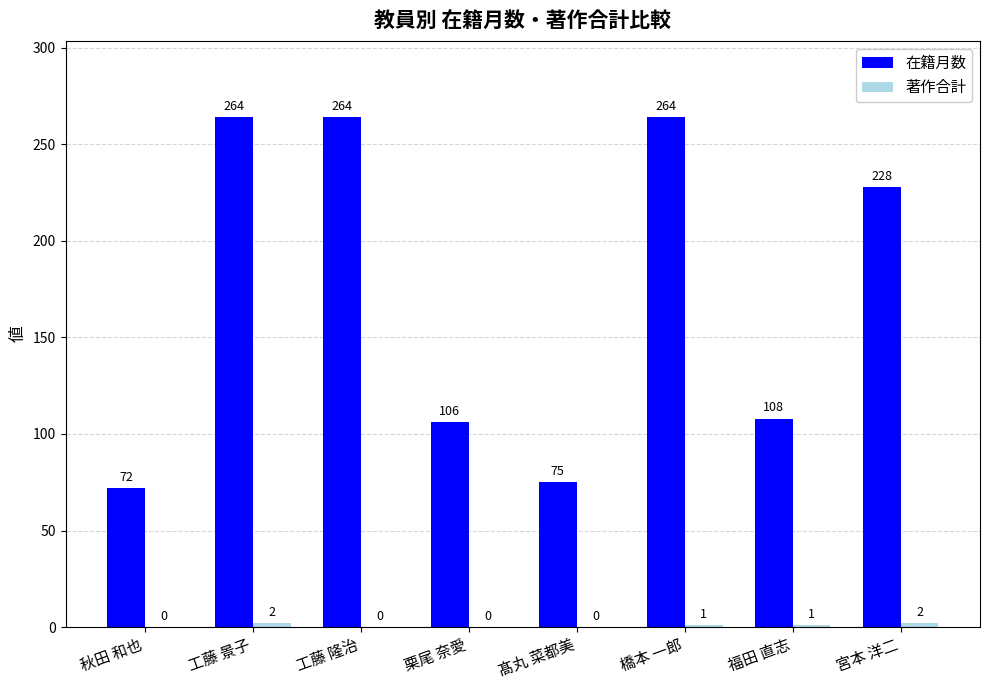

What is the sum of all 在籍月数 values?

1381